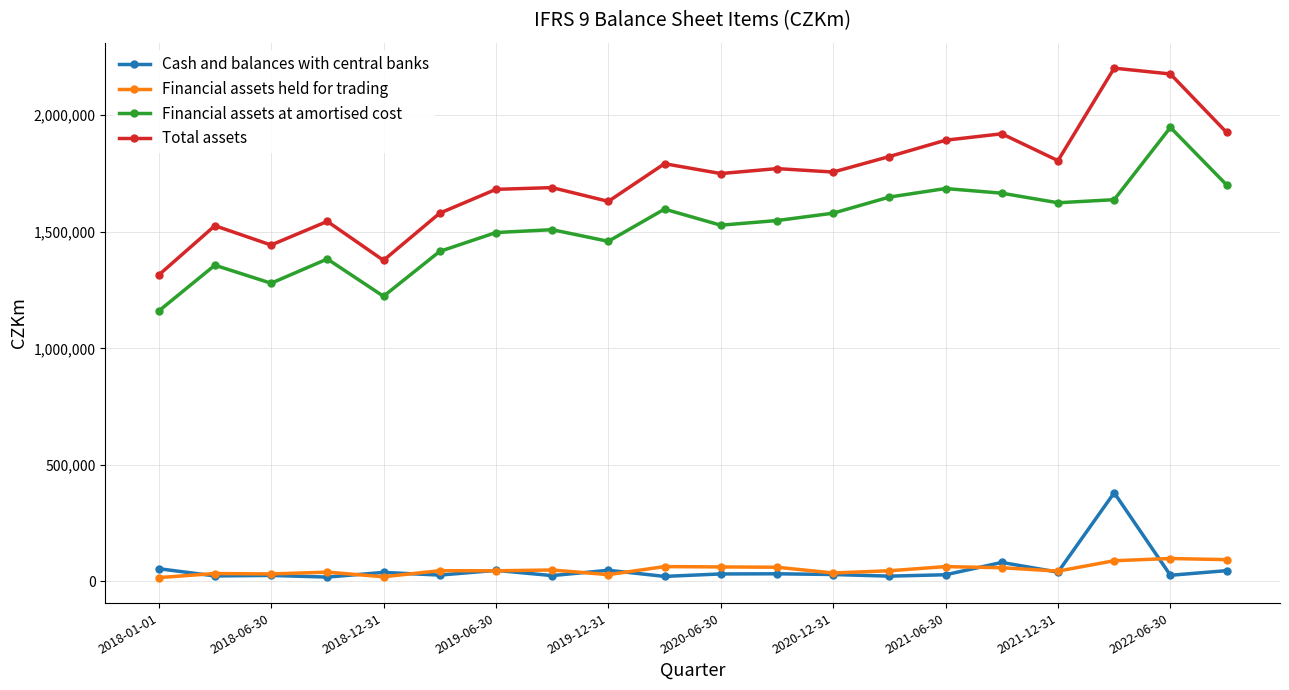

Which series has the widest spread of values?

Total assets